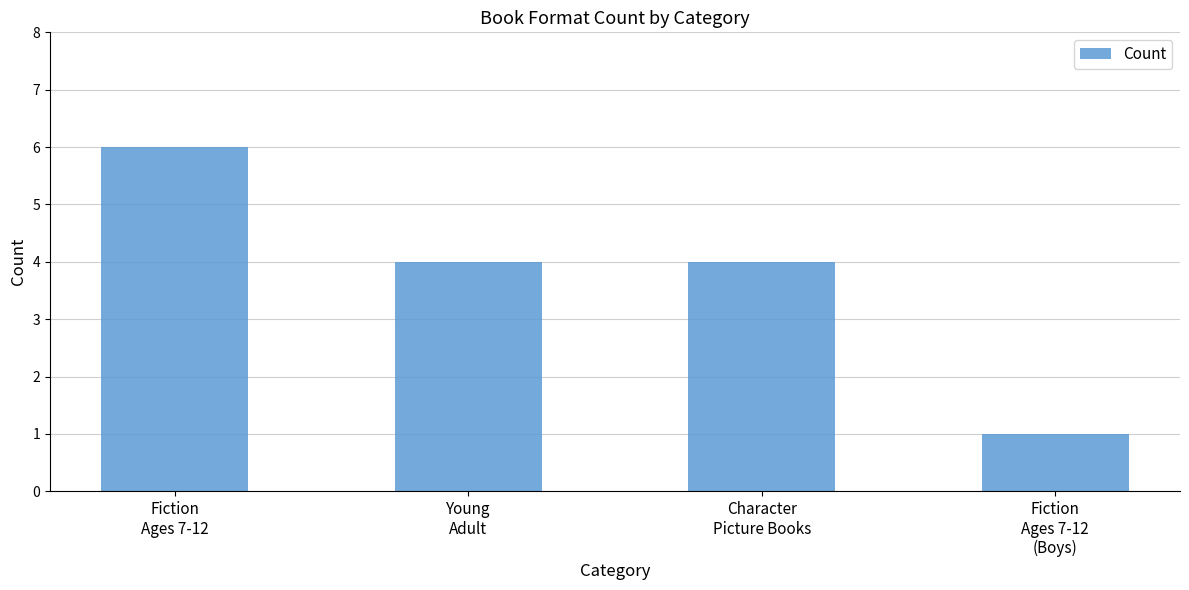

What is the label of the 2nd bar from the right?

Character
Picture Books